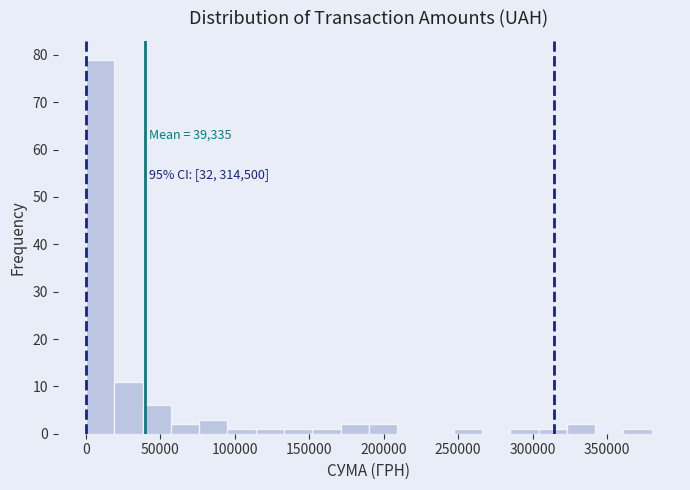

Around what value on the x-axis is the tallest bar? Give the approximate position of its centre, as read against the axis.

10000